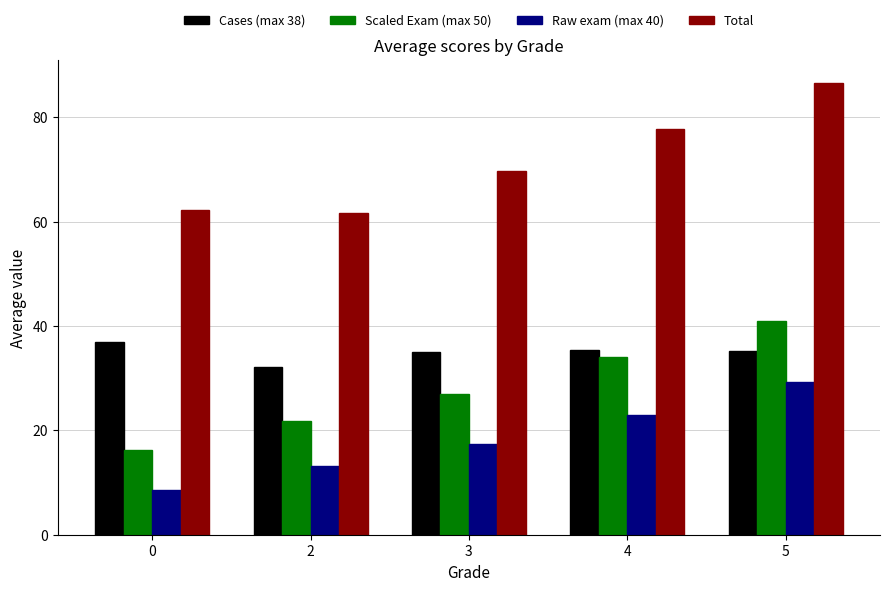

Is the value of Total at 4 greater than the value of Scaled Exam (max 50) at 2?

Yes